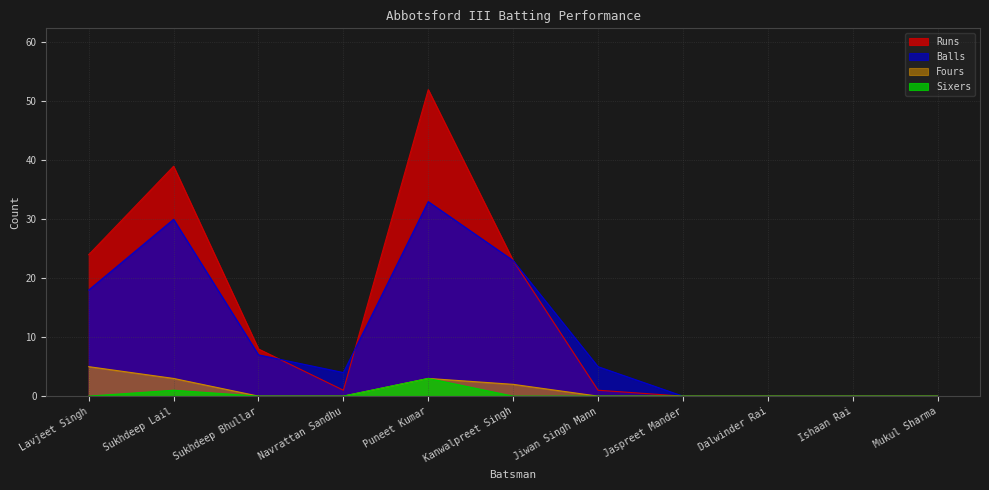

What is the value of the Fours point at the 5th from the left?

3